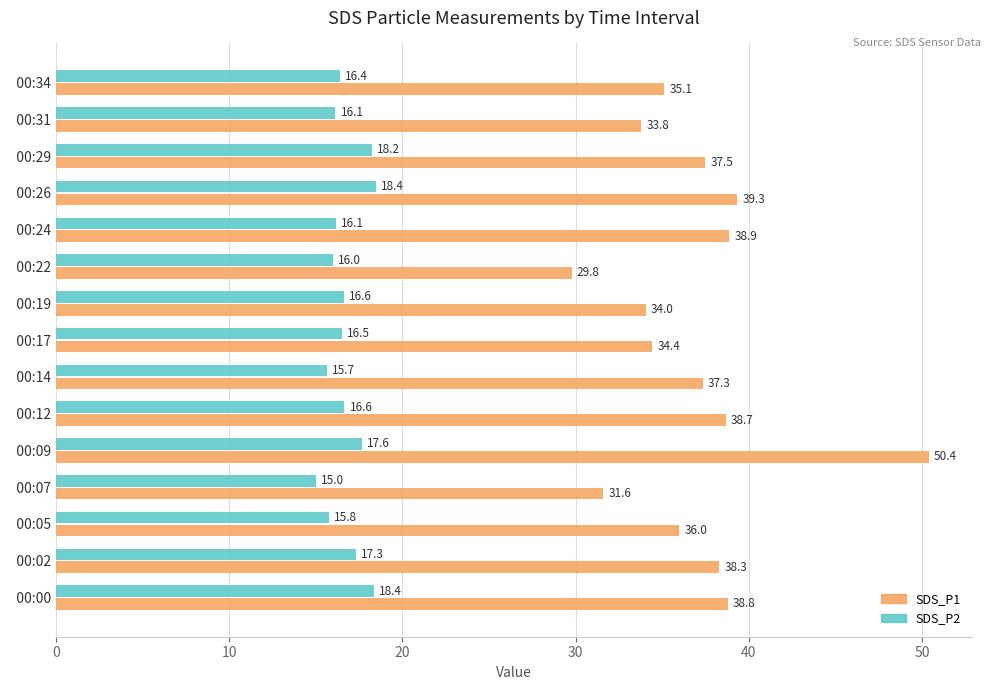

Which series has the largest range (max minus min)?

SDS_P1